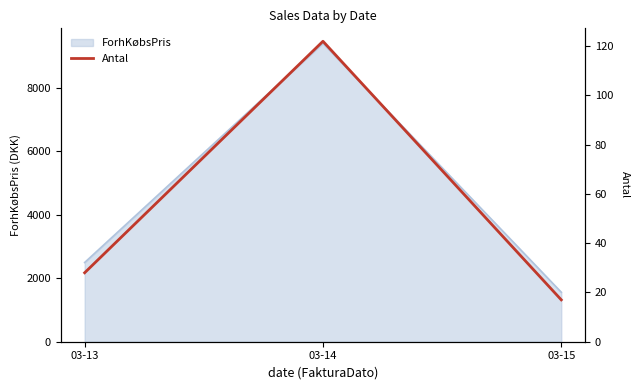

At which category does the chart reach its minimum across all series?

03-15